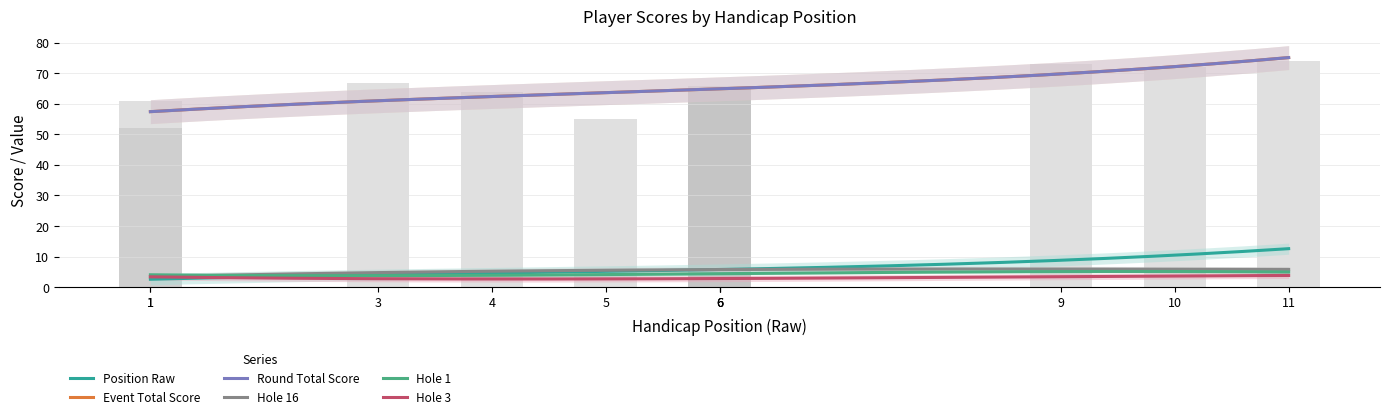

Where does the event_total_score series first go above 65?

3